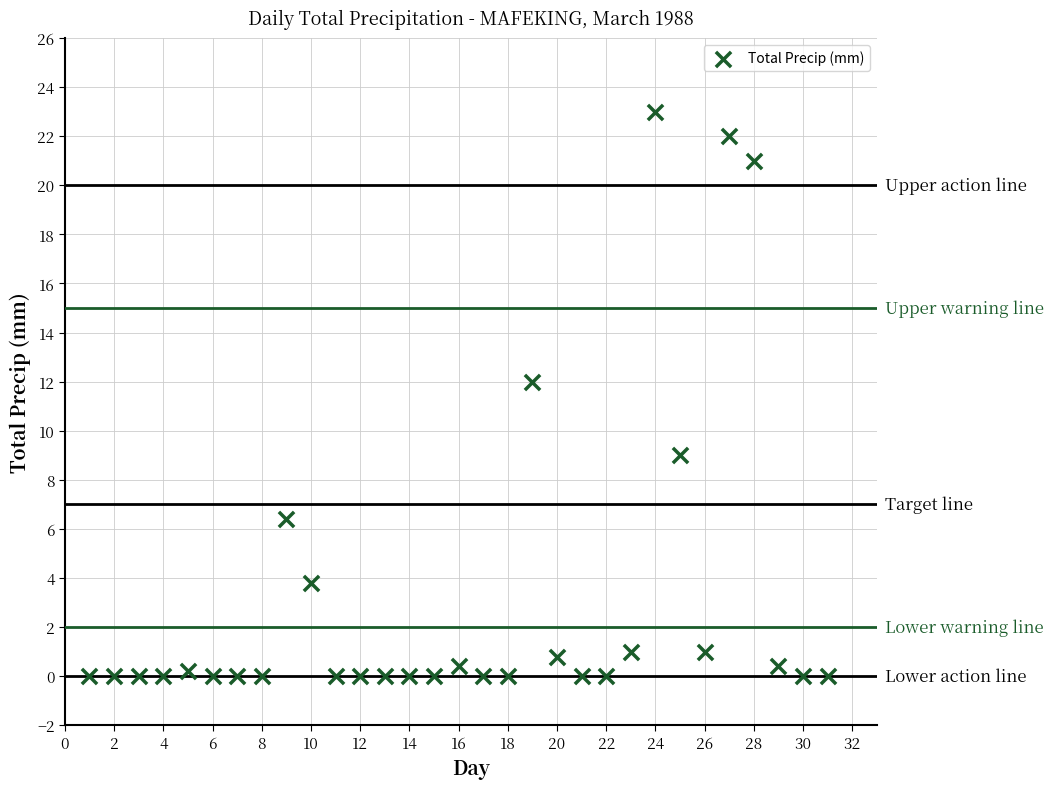

What is the range of Y values (max minus min)?

23.0